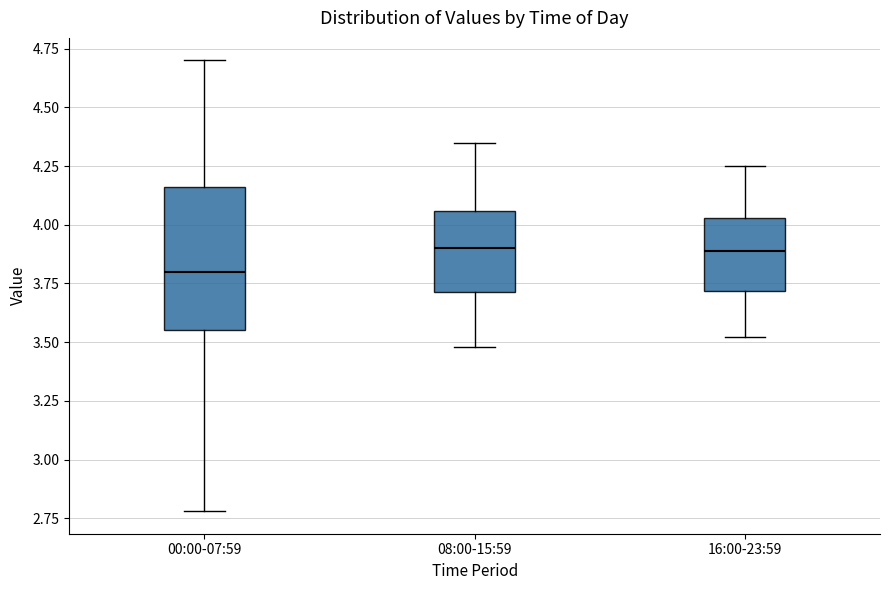

Reading left to right, transcribe this box plot: for each box, give where its median line is, the range the box spans, and where its two whiskers end, as read against the y-axis. The values are not printed on the chart, so give them approximately, as read against the axis.

00:00-07:59: median 3.80, box 3.55 to 4.15, whiskers 2.80 to 4.70
08:00-15:59: median 3.90, box 3.70 to 4.05, whiskers 3.50 to 4.35
16:00-23:59: median 3.90, box 3.70 to 4.05, whiskers 3.50 to 4.25